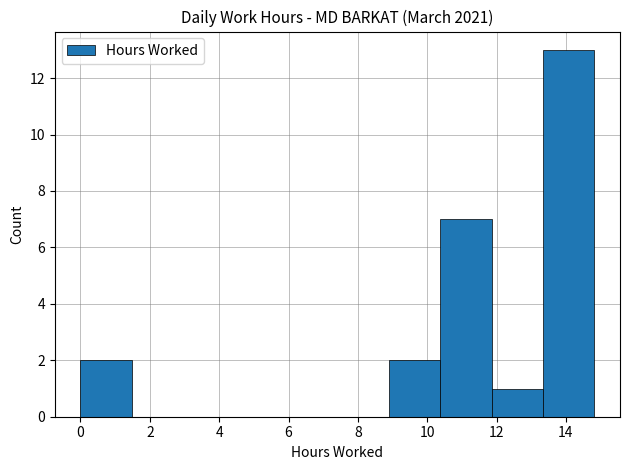

What is the height of the bar covering 8.8 to 10.4 on the x-axis? Neither the bar edges nor the heights are printed on the chart, so give them approximately, as read against the axes.

2